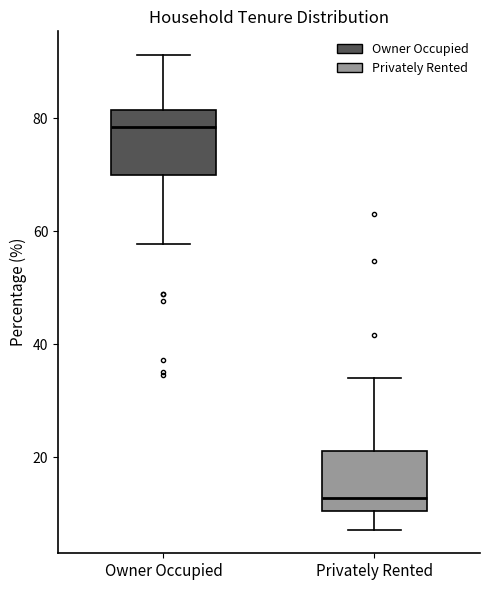

Which box's median line is the lowest?

Privately Rented